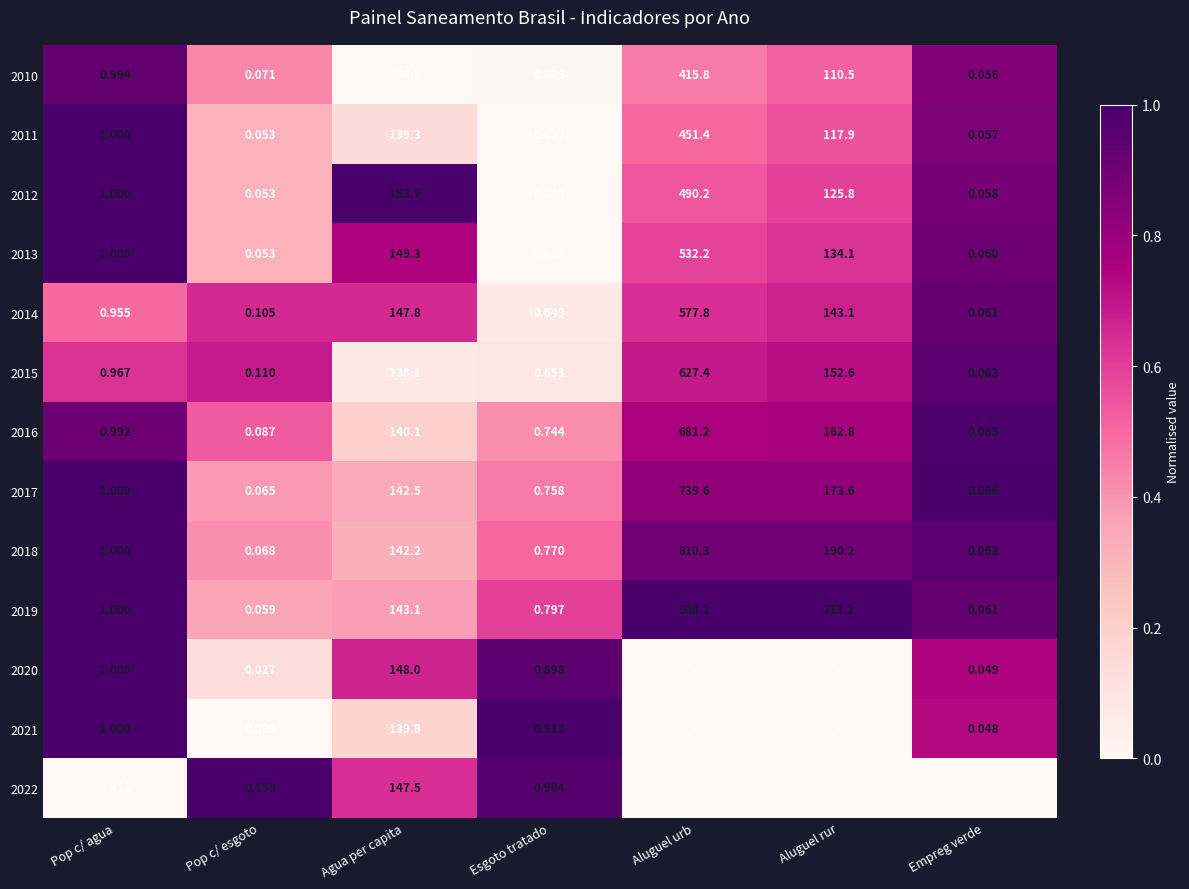

At which label is 2016 closest to 340?

Aluguel rur